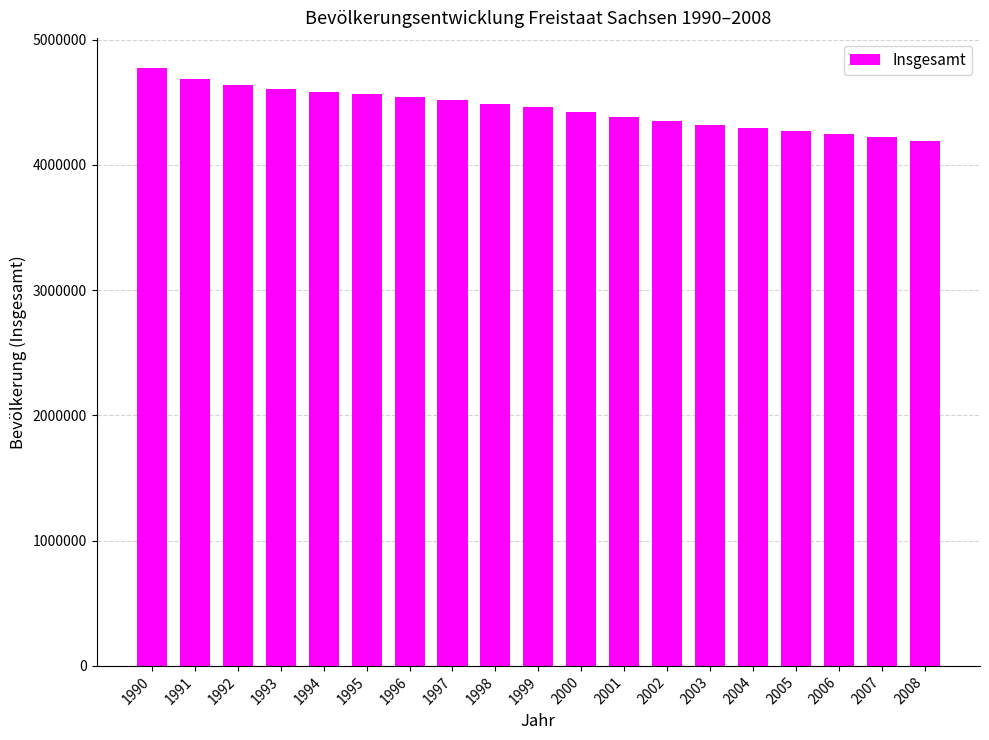

The value at 2002 is 4349059. True or false?

True